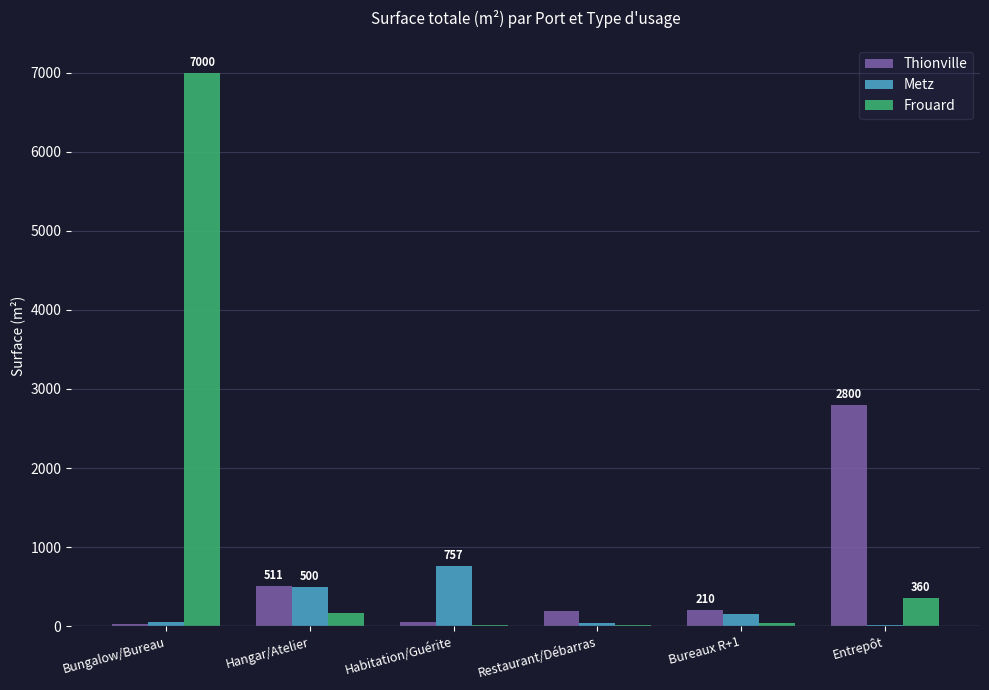

Which series has the largest total across all categories?

Frouard